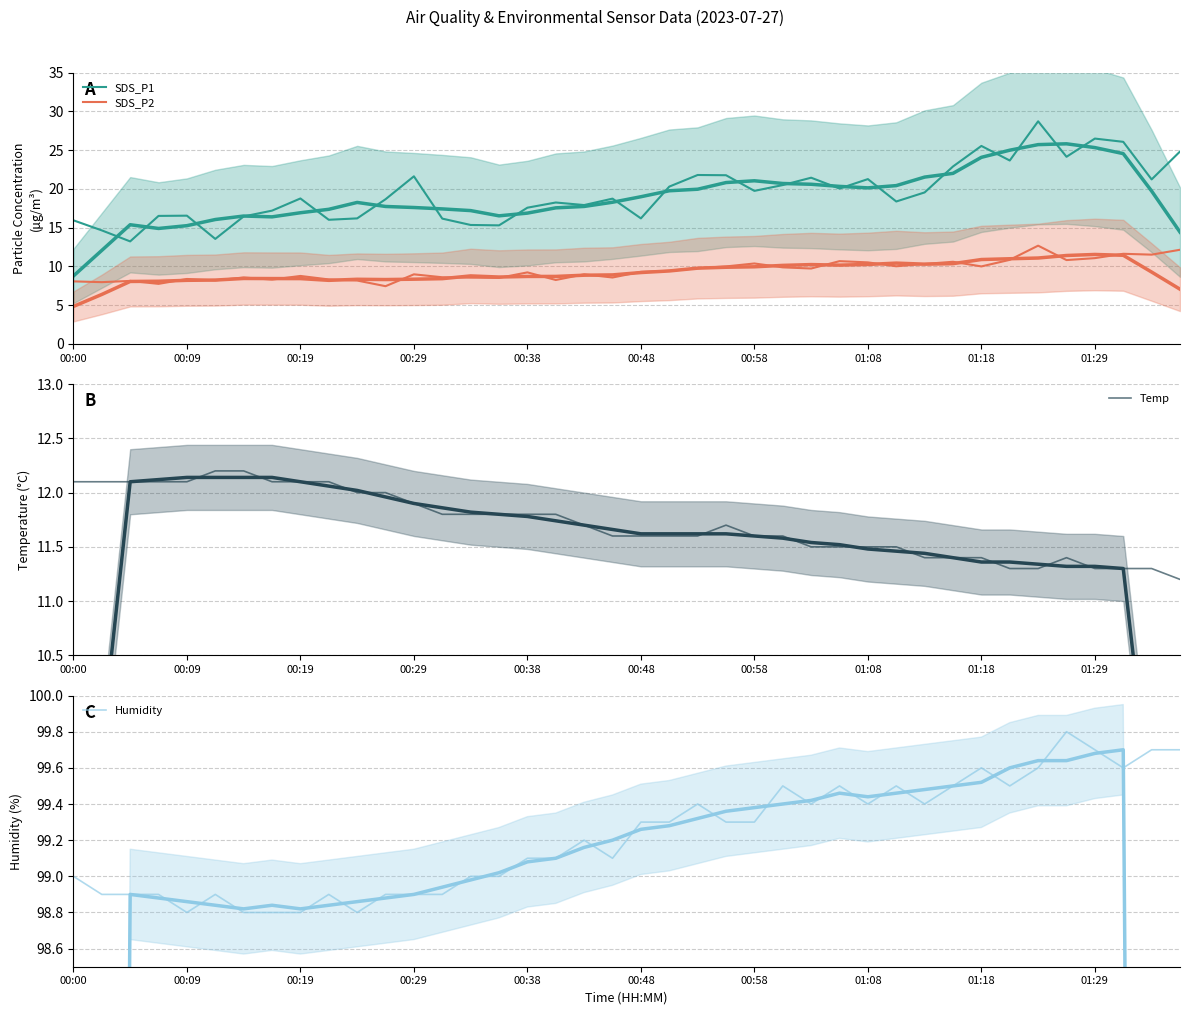

True or false: Temp and Humidity cross at least once.

False